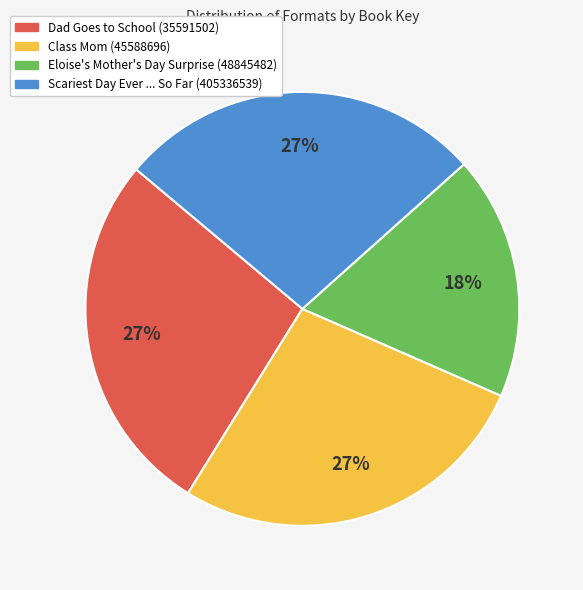

Is it true that Class Mom (45588696) is 38% of the pie?

False